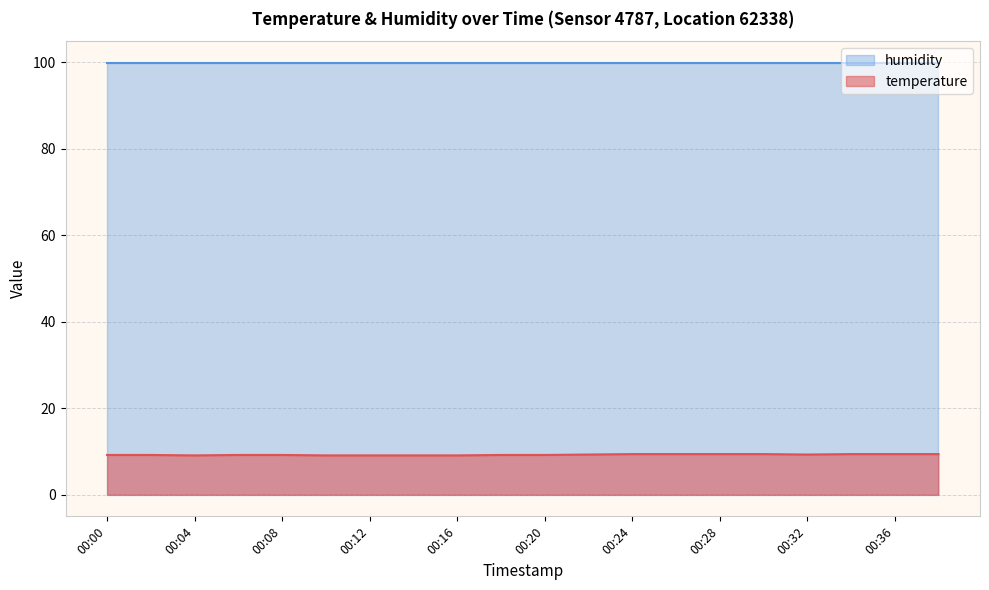

At which category does the chart reach its peak across all series?

00:24